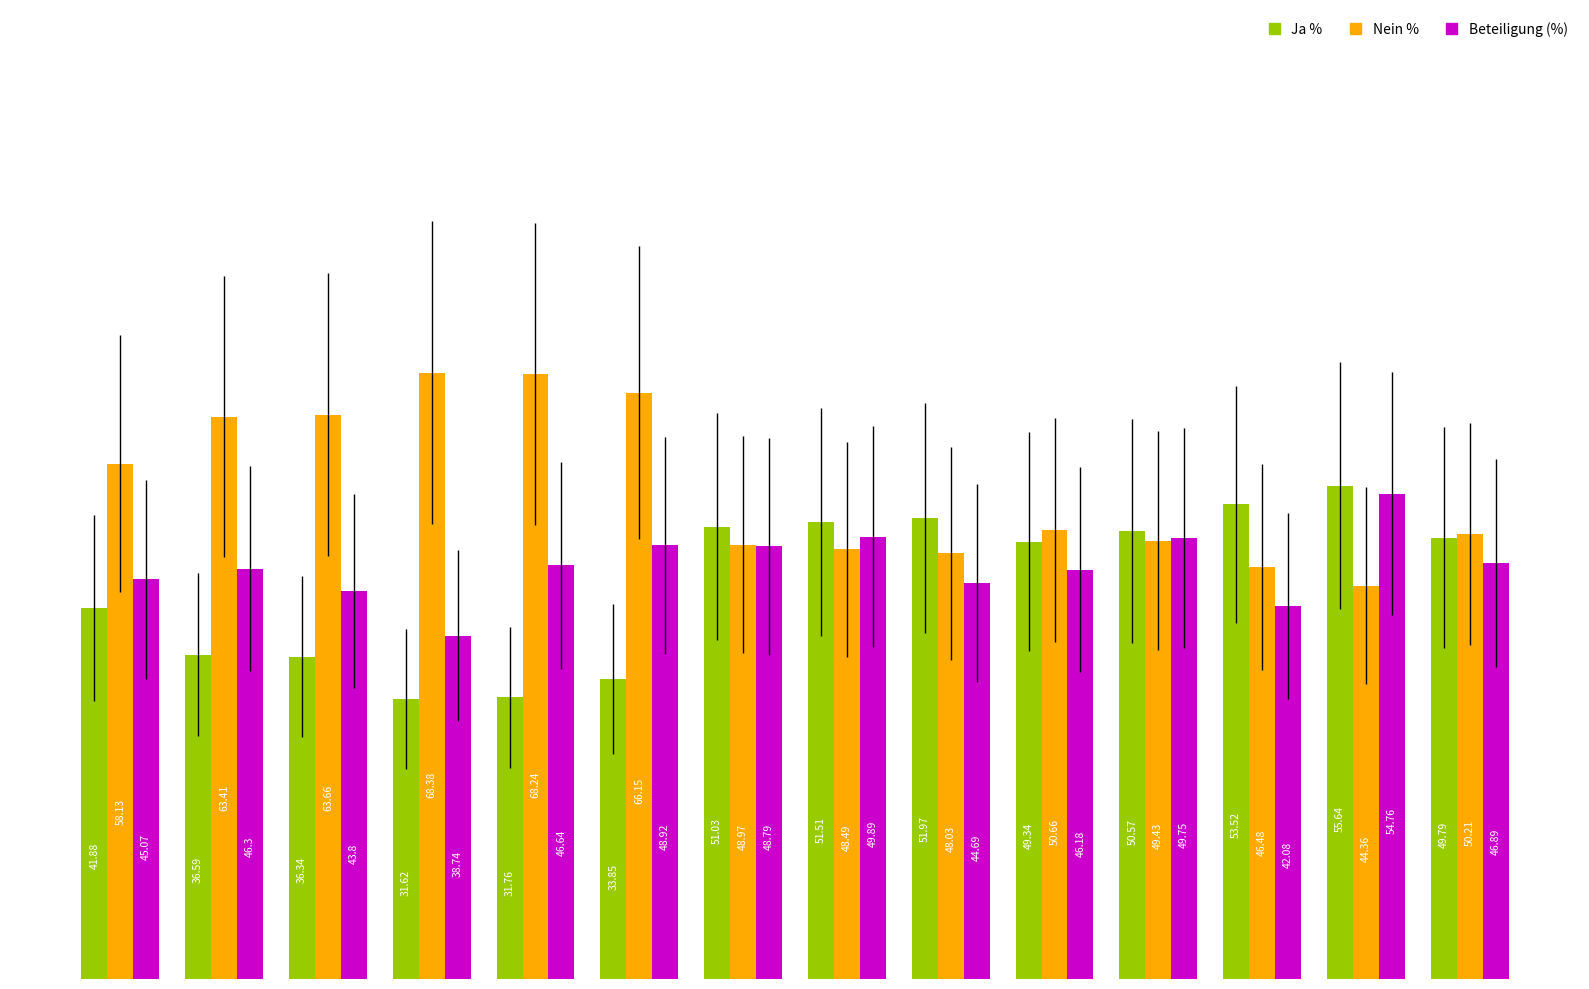

What is the difference between the maximum and minimum values in the Nein % series?

24.0